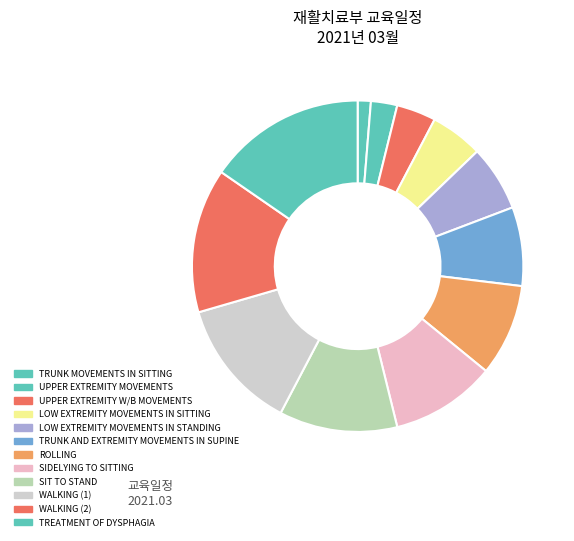

What is the largest slice in the pie chart?

TREATMENT OF DYSPHAGIA